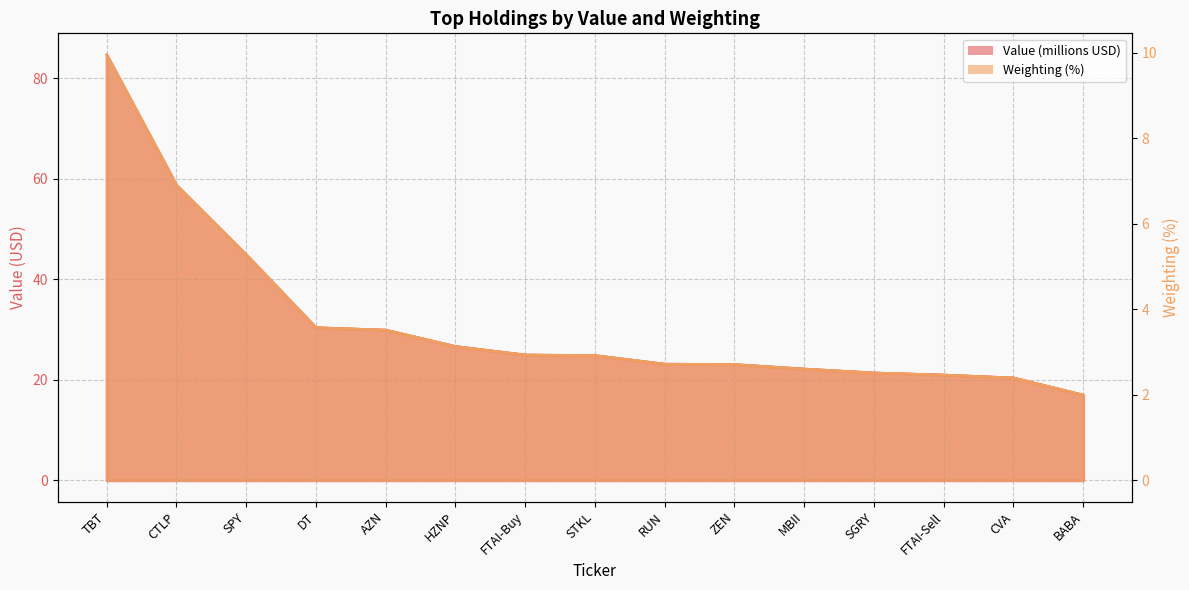

Rank the categories by Weighting value from highest to lowest.

TBT, CTLP, SPY, DT, AZN, HZNP, FTAI-Buy, STKL, RUN, ZEN, MBII, SGRY, FTAI-Sell, CVA, BABA